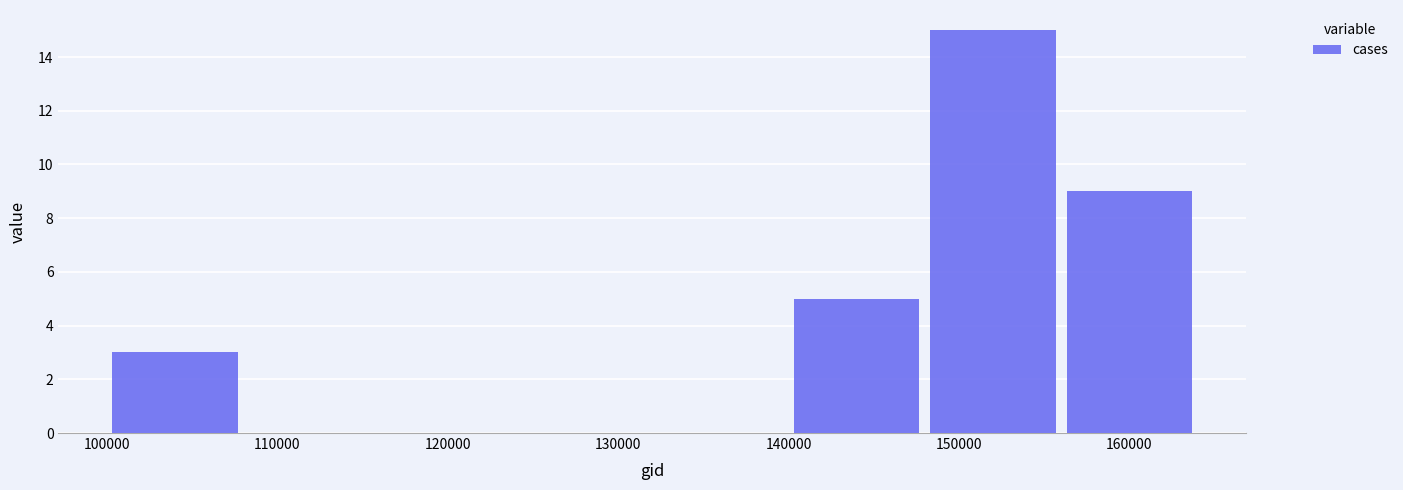

Reading left to right, transcribe this chart: for each bar, give the range it covers on the x-axis and its height. The values are not printed on the chart, so give them approximately, as read against the axis.

100000 to 108000: 3
108000 to 116000: 0
116000 to 124000: 0
124000 to 132000: 0
132000 to 140000: 0
140000 to 148000: 5
148000 to 156000: 15
156000 to 164000: 9